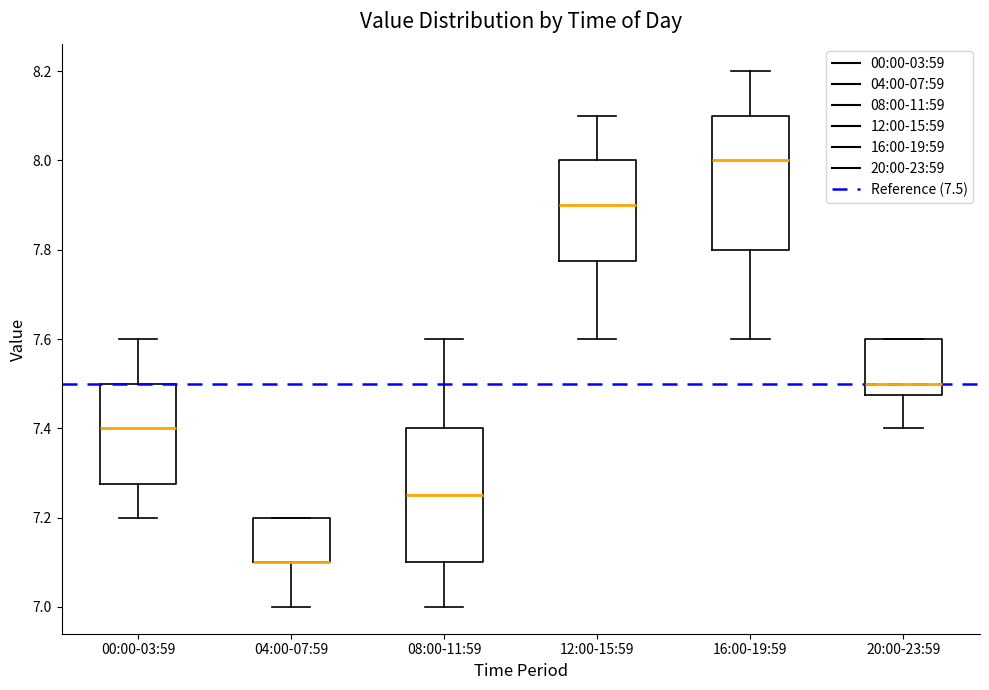

Where is the lower edge of the box for 08:00-11:59 on the y-axis? The values are not printed on the chart, so give them approximately, as read against the axis.

7.10